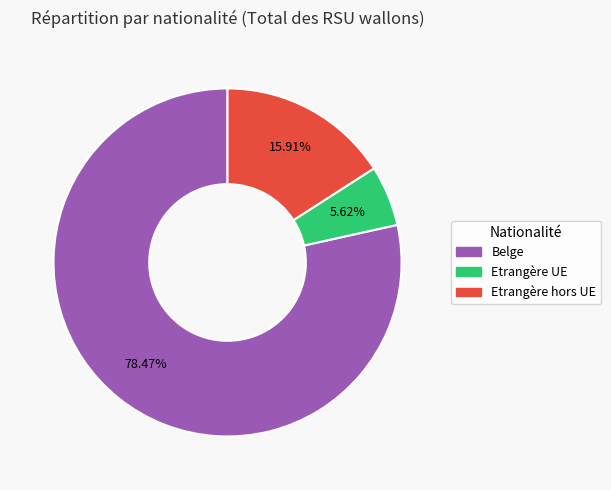

To the nearest percent, what percentage of the pie is Belge?

78%